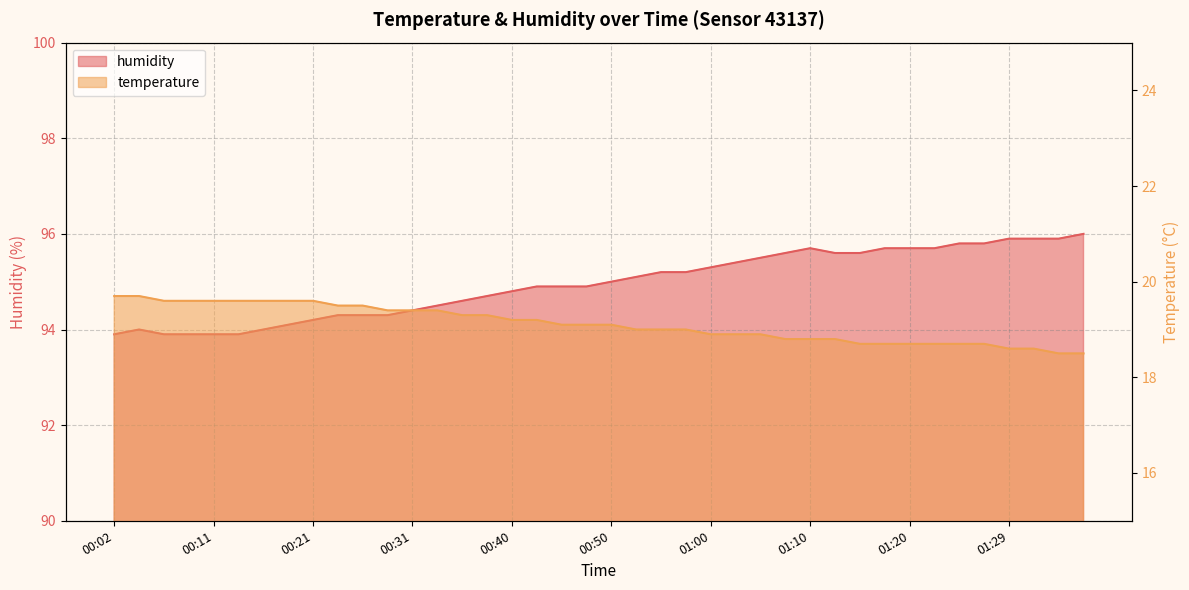

At which category is the sum across all series the highest?

01:10